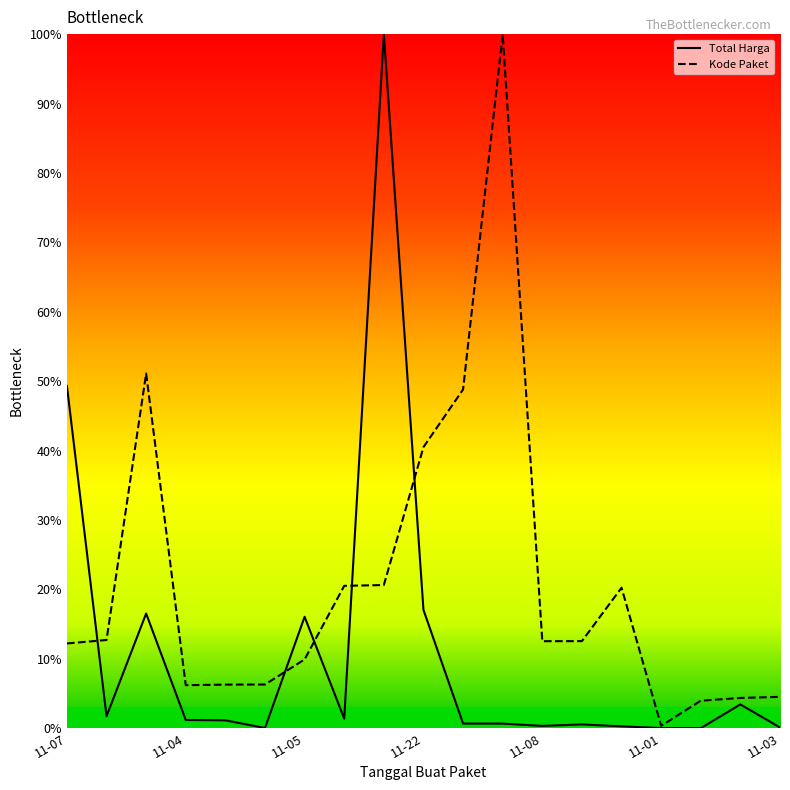

Count the number of categories in the chart.

19